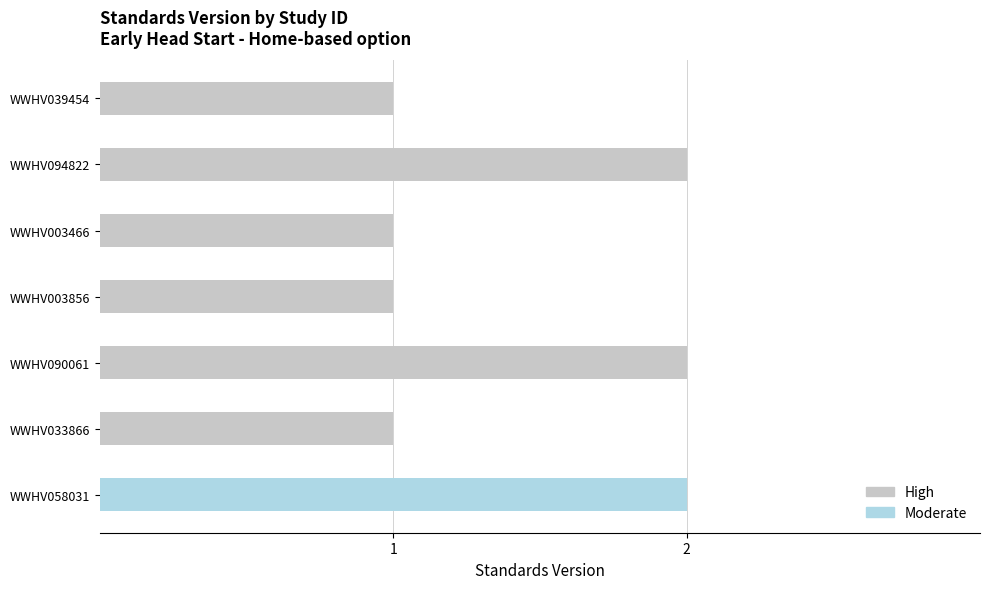

What is the minimum value shown in the chart?

1